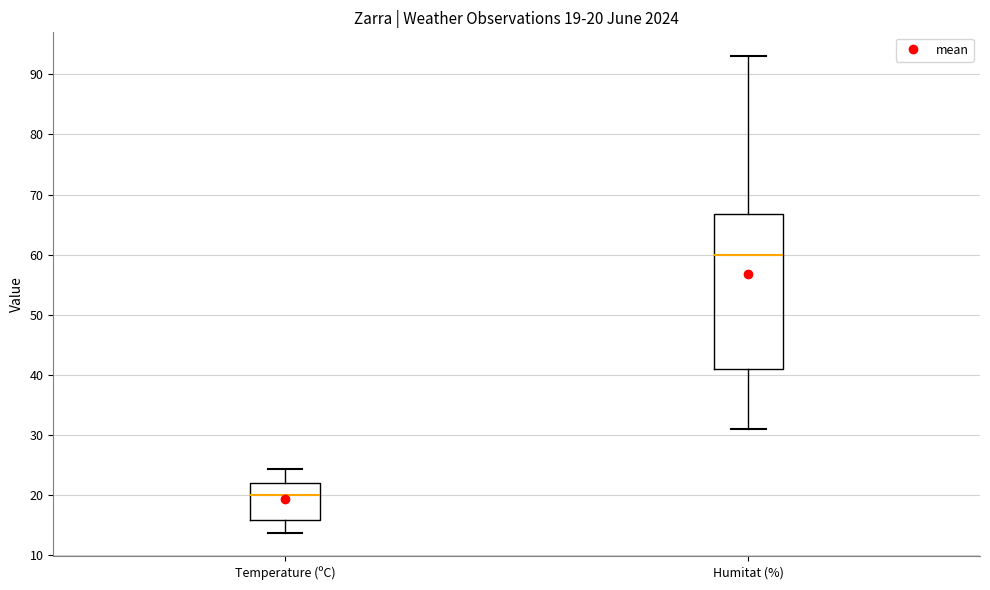

Which box's median line is the highest?

Humitat (%)